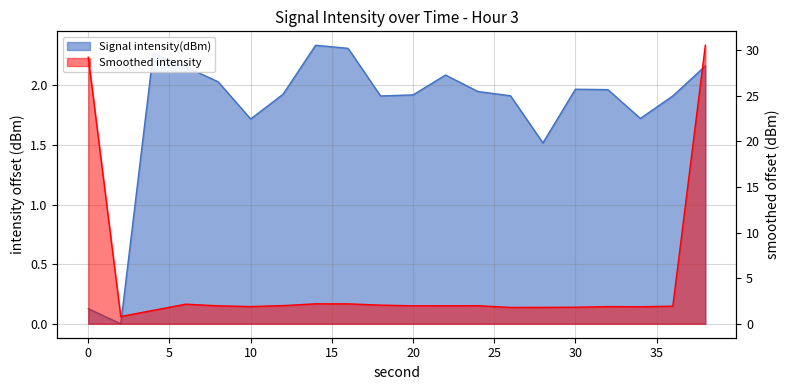

What is the ratio of the value at 12 to the value at 10?

1.1